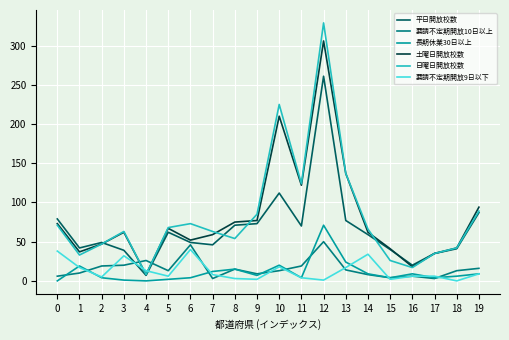

Which series has the largest range (max minus min)?

日曜日開放校数